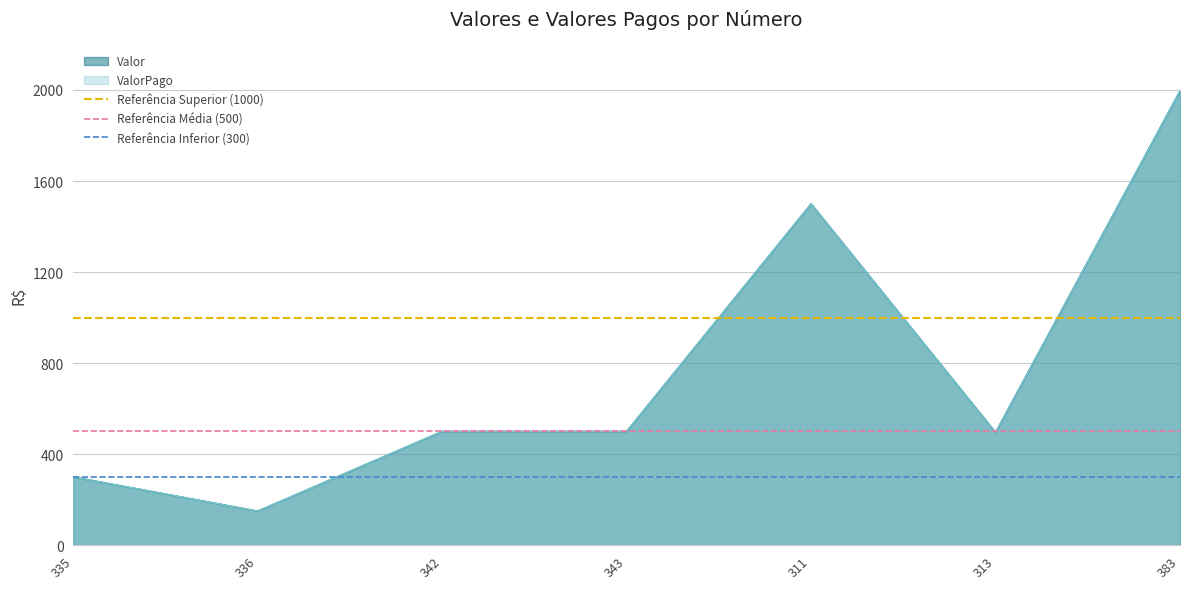

The Referência Superior (1000) series shows 1000 at 335. True or false?

True